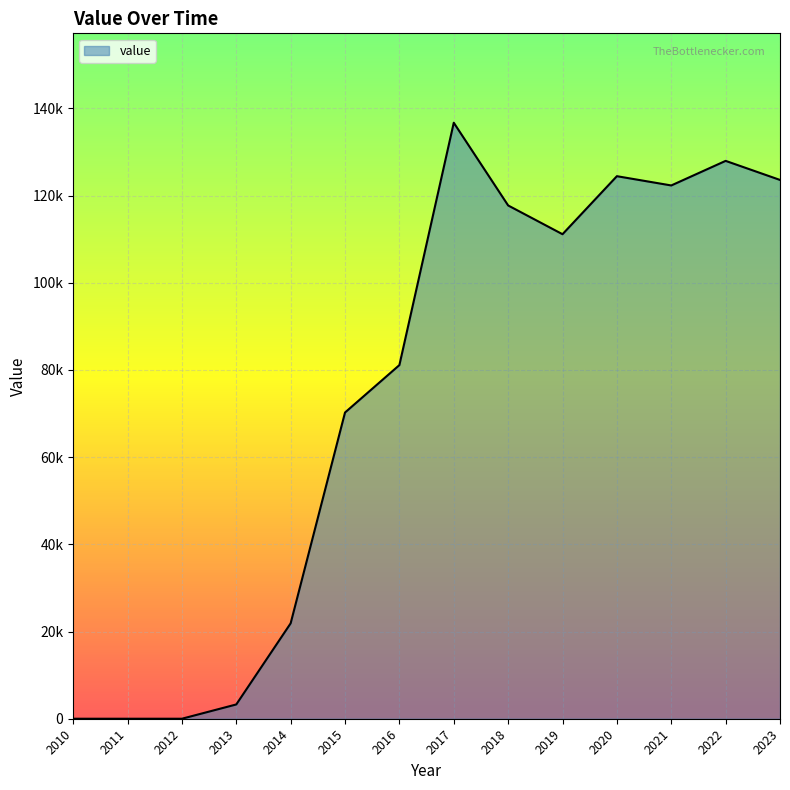

Reading left to right, extract all data points from this chart.

0	0	0	3275	21885	70245	81124	136717	117741	111145	124455	122329	127968	123595